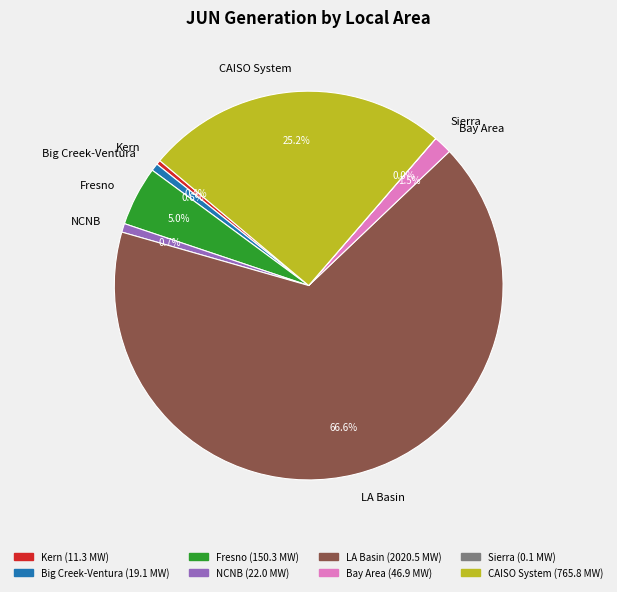

What is the total percentage of NCNB and Fresno?

5.7%